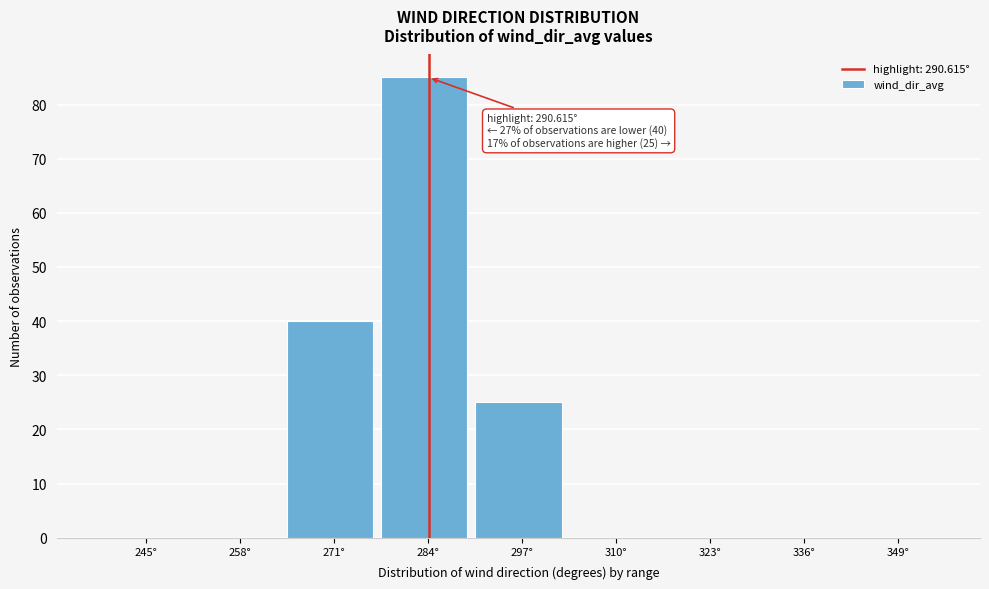

Reading left to right, list all the values displayed in this chart.

245°=0	258°=0	271°=40	284°=85	297°=25	310°=0	323°=0	336°=0	349°=0